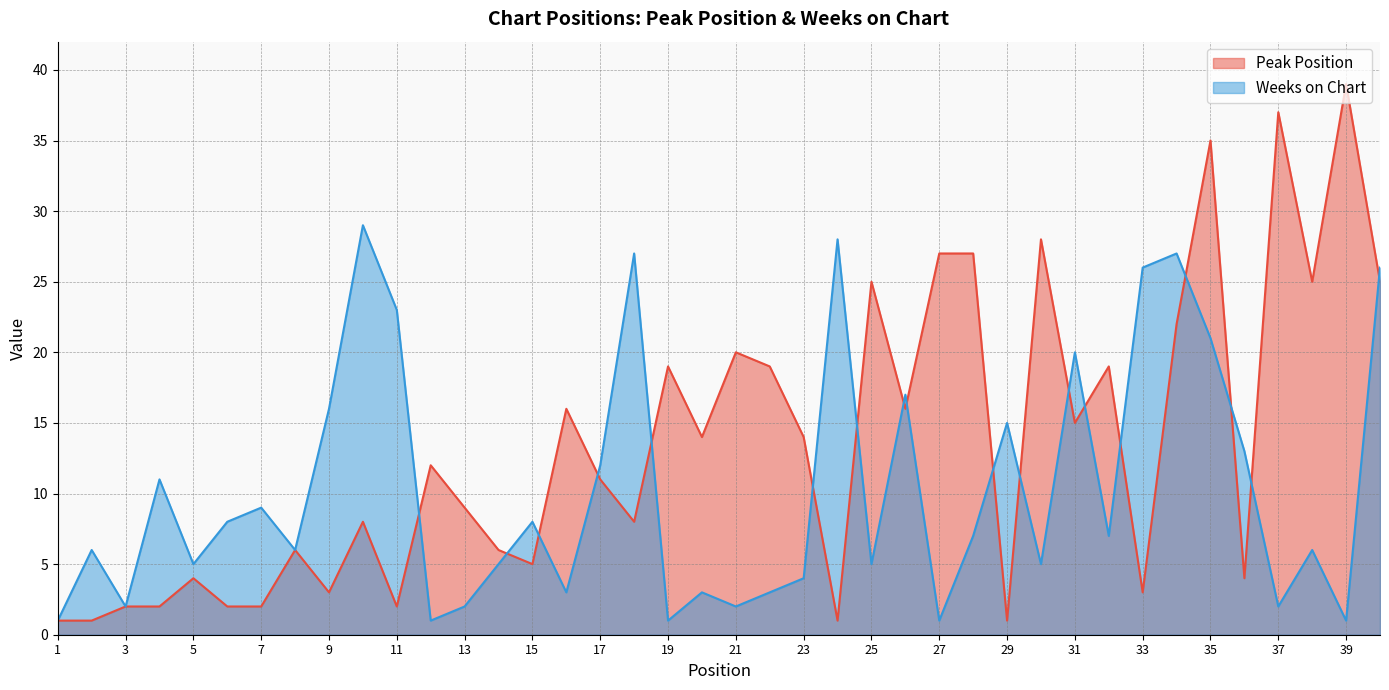

Reading left to right, what are all the values shown in this chart?

Peak Position: 1	1	2	2	4	2	2	6	3	8	2	12	9	6	5	16	11	8	19	14	20	19	14	1	25	16	27	27	1	28	15	19	3	22	35	4	37	25	39	25
Weeks on Chart: 1	6	2	11	5	8	9	6	16	29	23	1	2	5	8	3	12	27	1	3	2	3	4	28	5	17	1	7	15	5	20	7	26	27	21	13	2	6	1	26